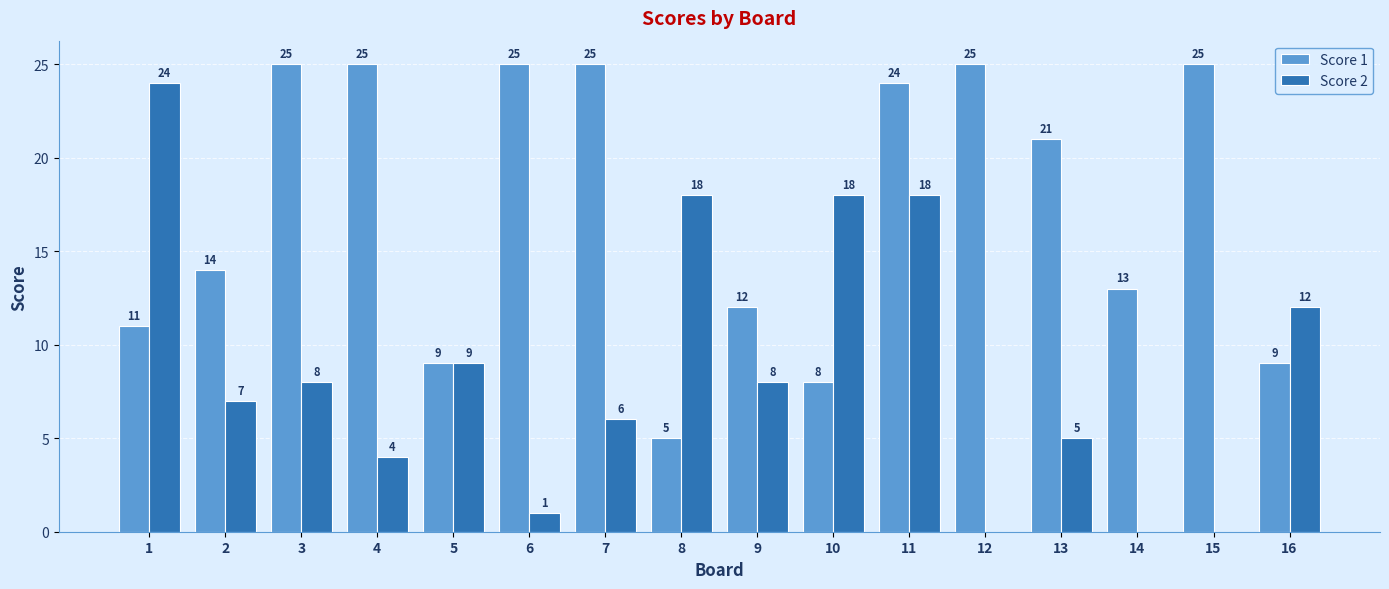

Between 5 and 8, which series saw the biggest shift?

Score 2